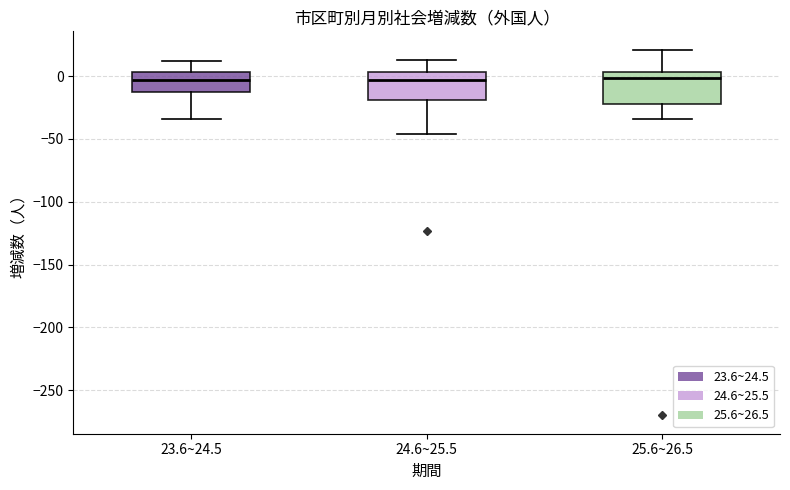

Reading left to right, read every box against the y-axis: the position of its median line, the range the box covers, and the ends of its whiskers. The values are not printed on the chart, so give them approximately, as read against the axis.

23.6~24.5: median -5, box -10 to 5, whiskers -35 to 10
24.6~25.5: median -5, box -20 to 5, whiskers -45 to 15
25.6~26.5: median 0, box -20 to 5, whiskers -35 to 20